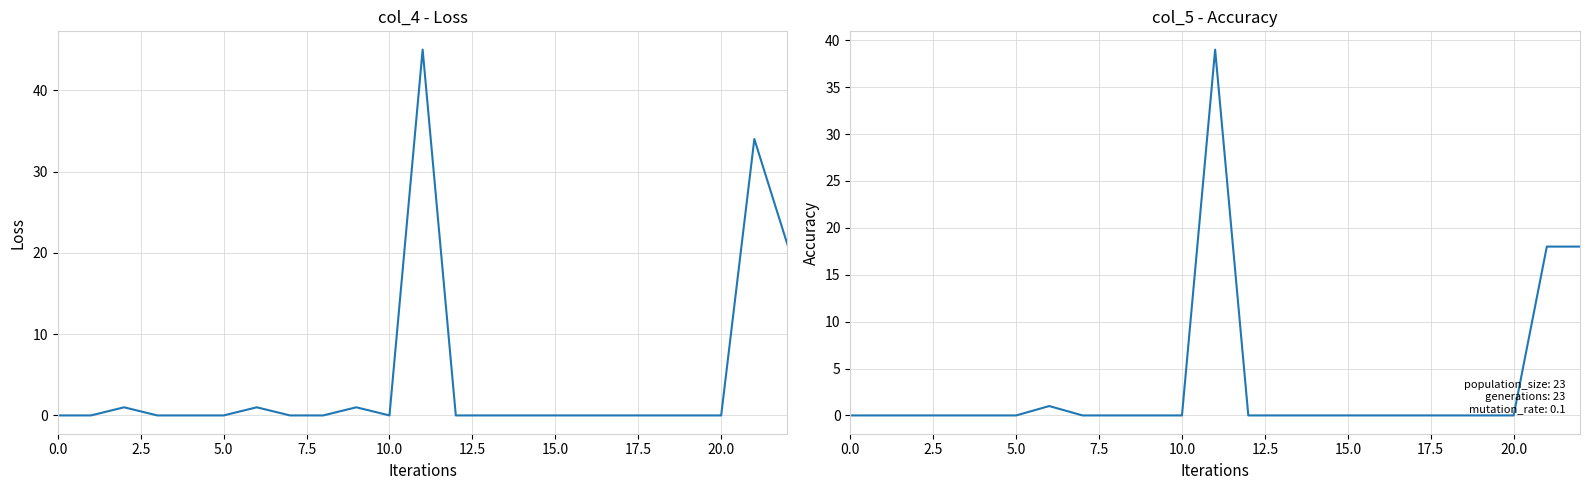

True or false: col_5 and col_4 intersect in this chart.

False